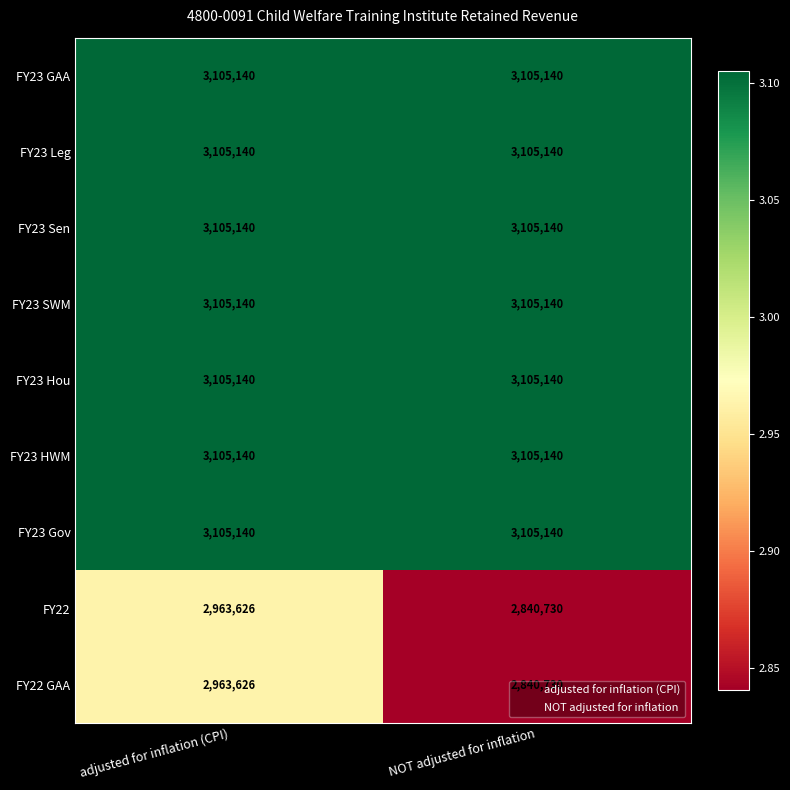

What is the spread (max minus min) of values at NOT adjusted for inflation?

264410